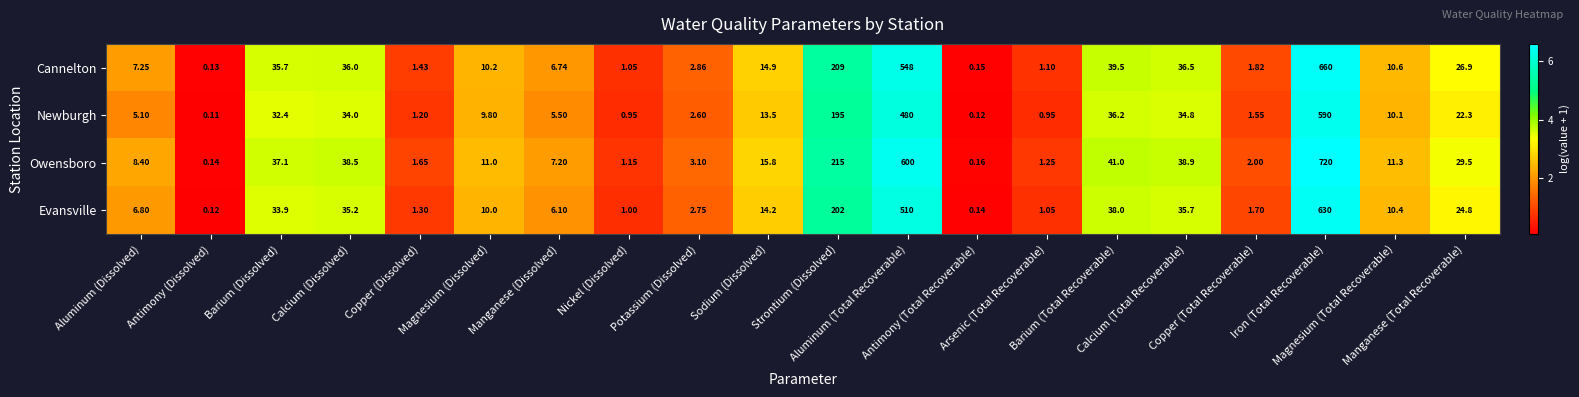

Which series has the largest total across all categories?

Owensboro